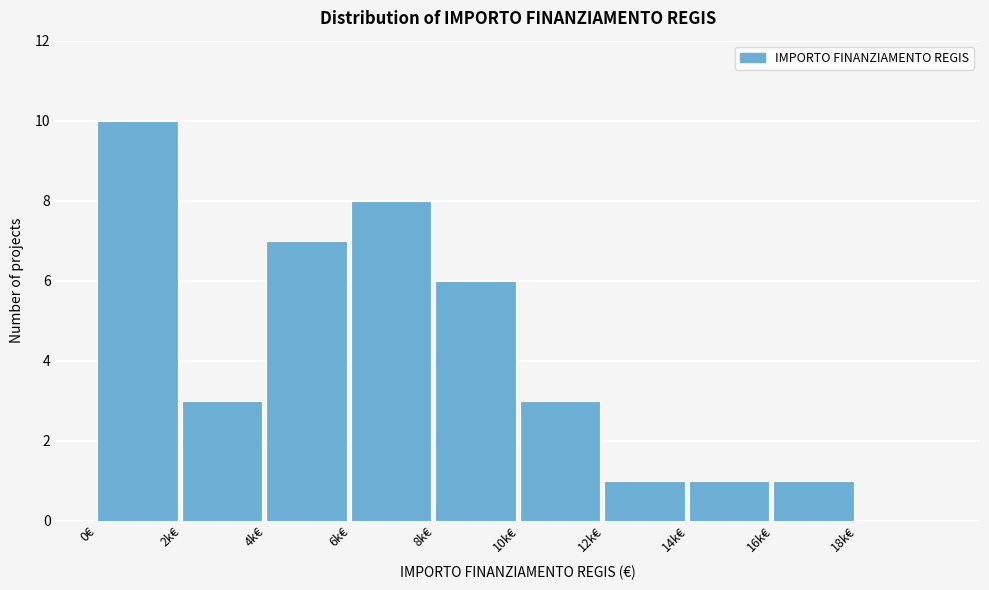

Reading left to right, transcribe all the data shown in this chart.

0€=10	2k€=3	4k€=7	6k€=8	8k€=6	10k€=3	12k€=1	14k€=1	16k€=1	18k€=0